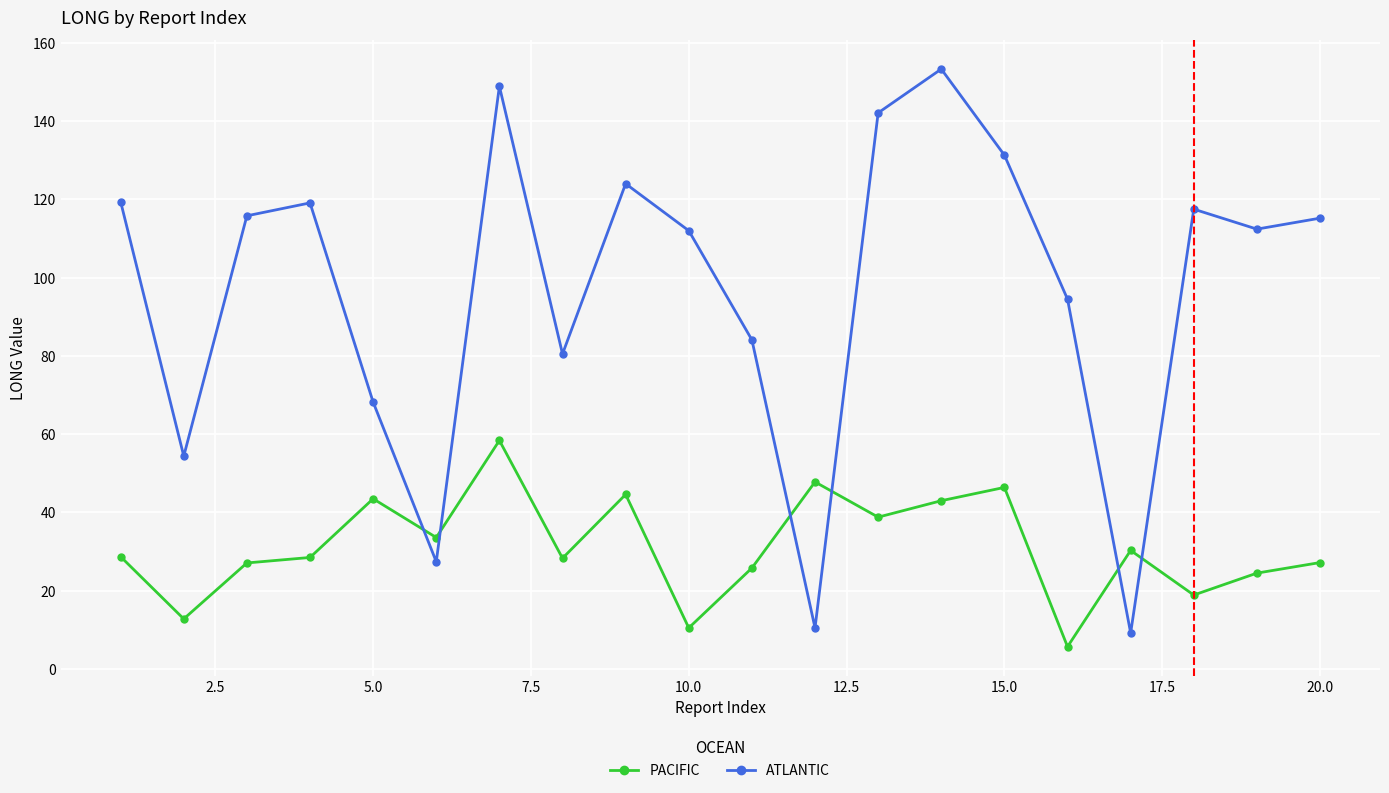

List the series in order of their overall mean, lowest first.

PACIFIC, ATLANTIC